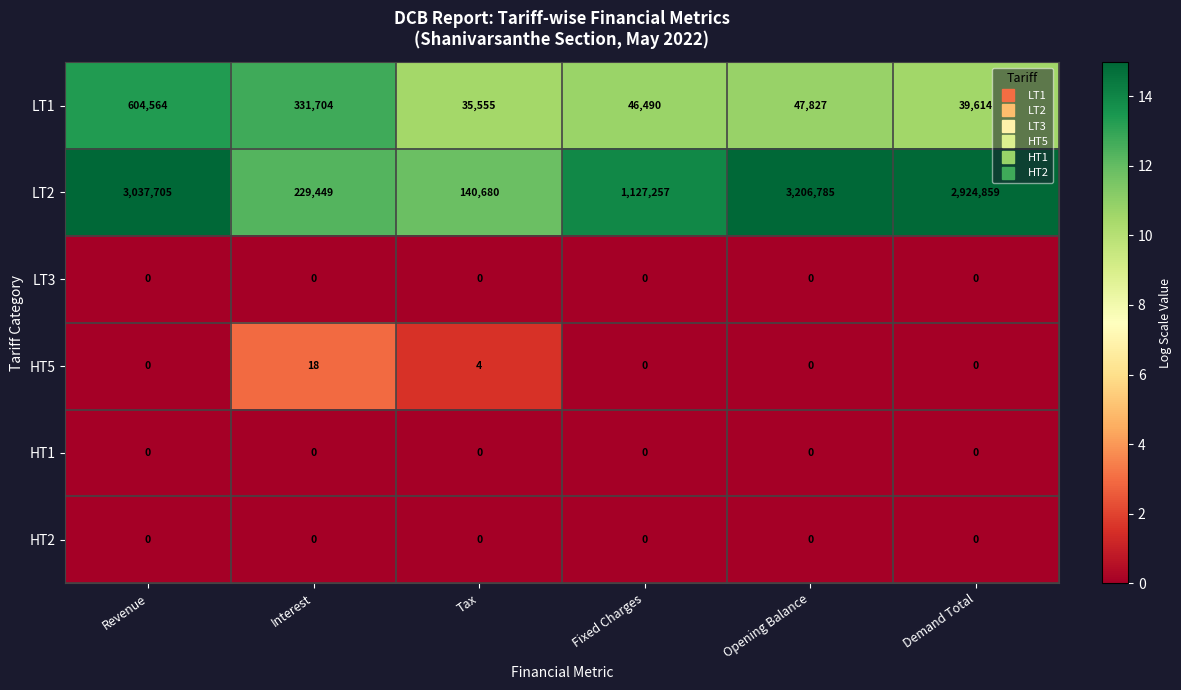

Rank the categories by LT1 value from lowest to highest.

Tax, Demand Total, Fixed Charges, Opening Balance, Interest, Revenue